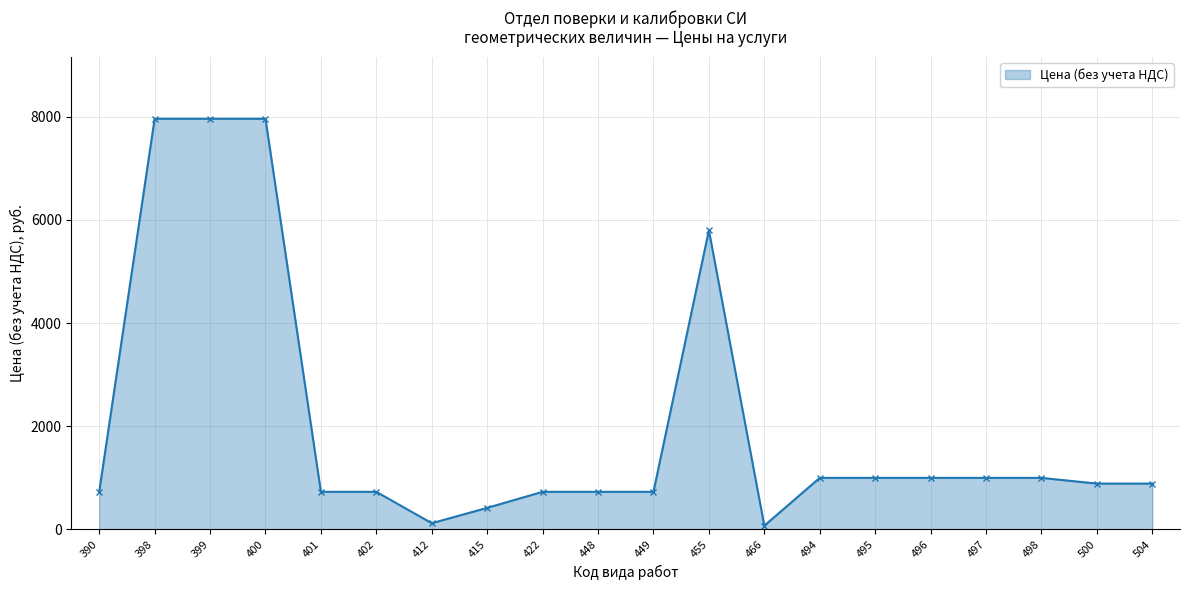

What is the ratio of the value at 504 to the value at 497?

0.9